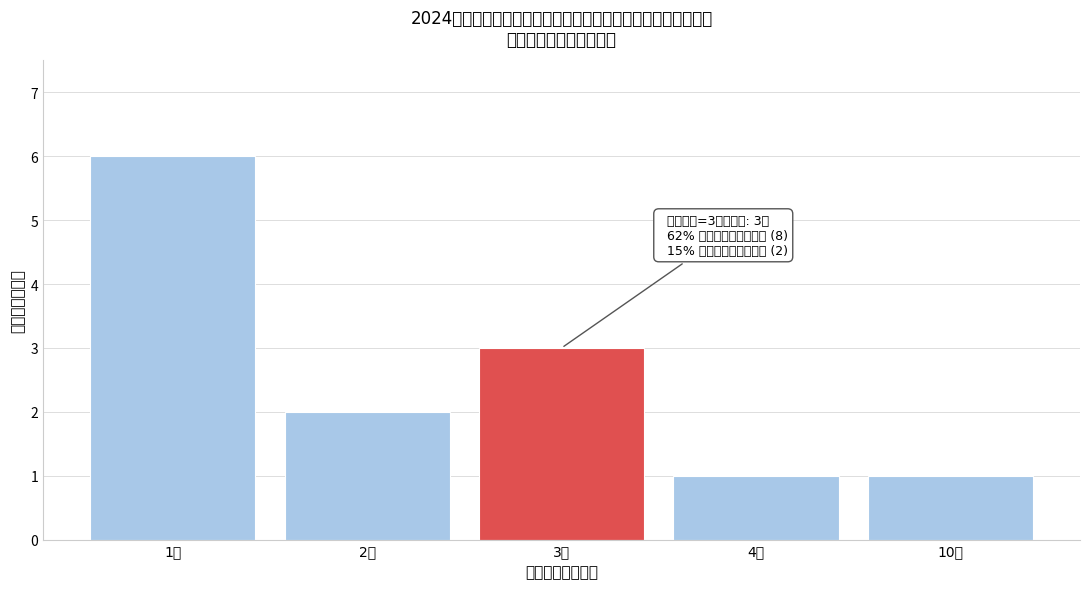

Reading left to right, list all the values displayed in this chart.

1人=6	2人=2	3人=3	4人=1	10人=1